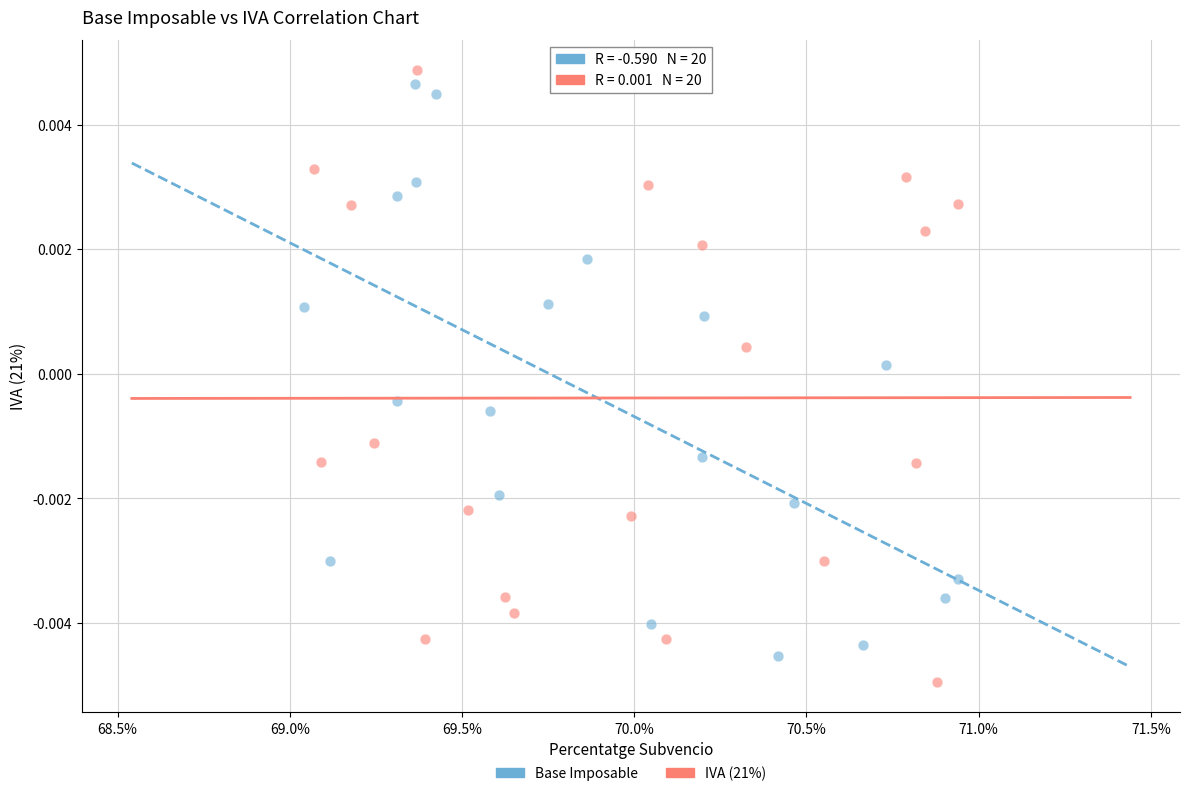

Which series contains the highest Y value?

IVA (21%)